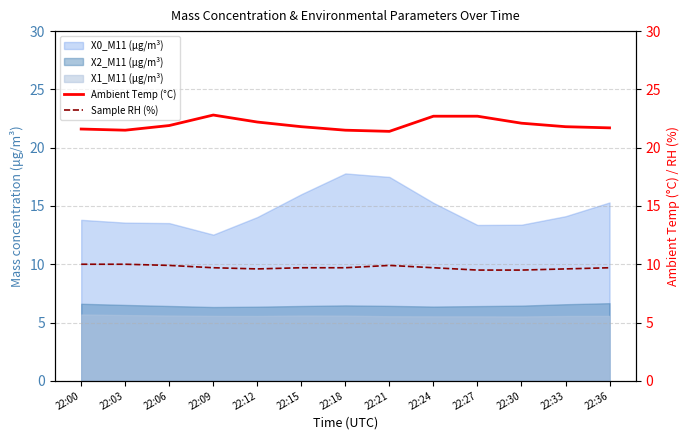

Where is Sample RH (%) nearest to the value 9?

22:27